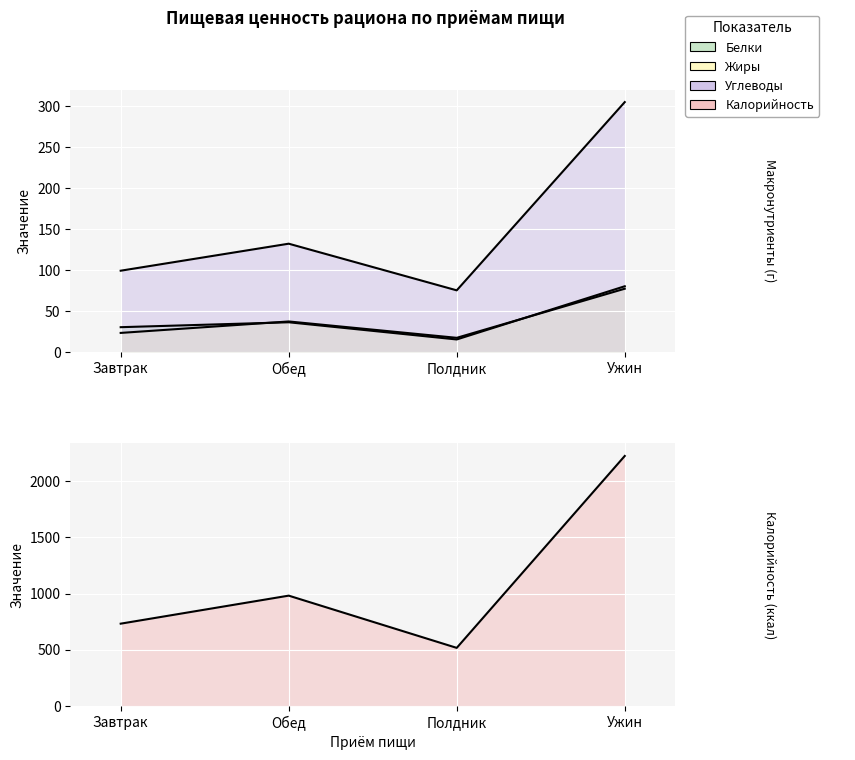

What is the difference between the maximum and second lowest values in the Жиры series?

54